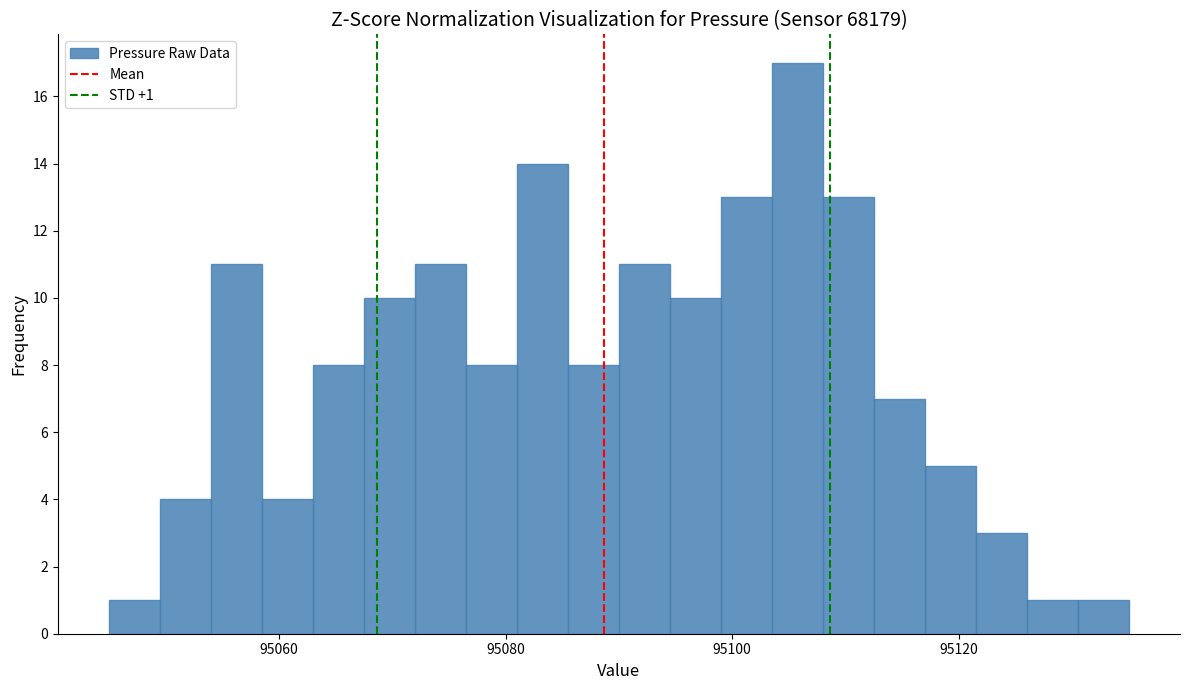

Around what value on the x-axis is the tallest bar? Give the approximate position of its centre, as read against the axis.

95106